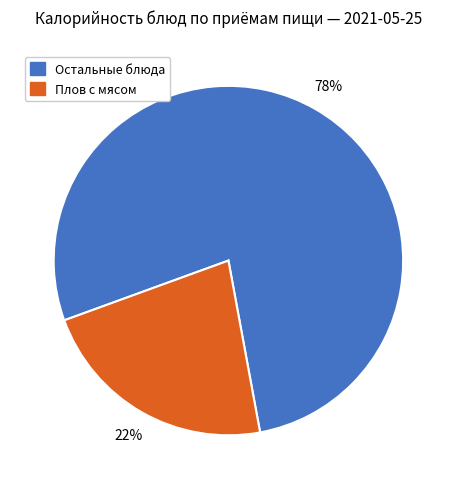

How many slices are in this pie chart?

2